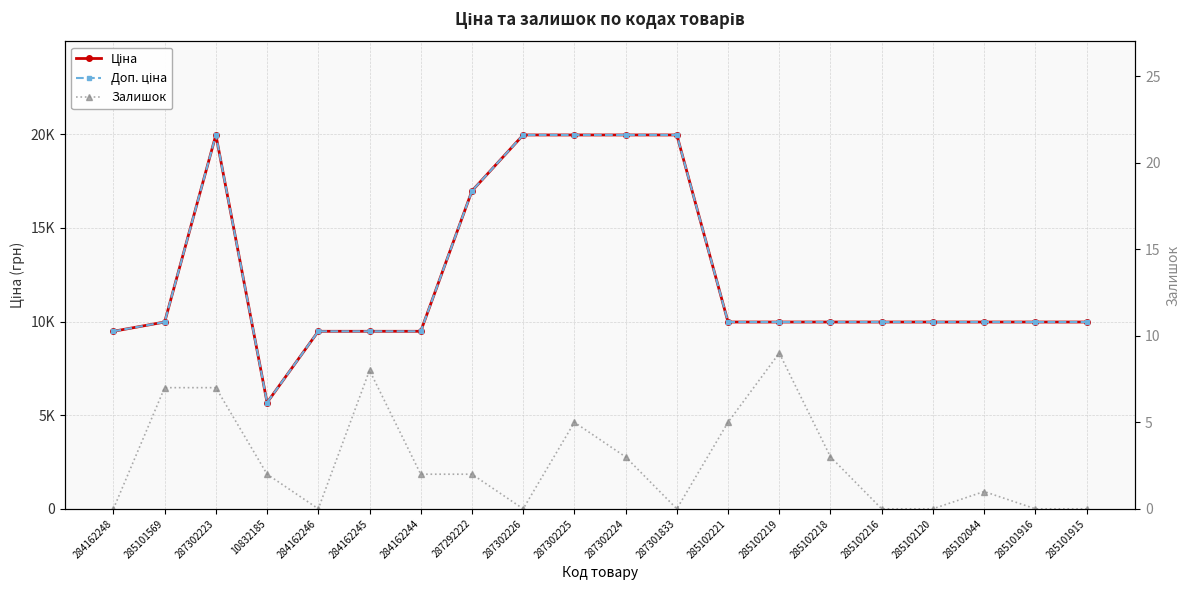

Is the value of Доп. ціна at 285102219 greater than the value of Залишок at 284162246?

Yes